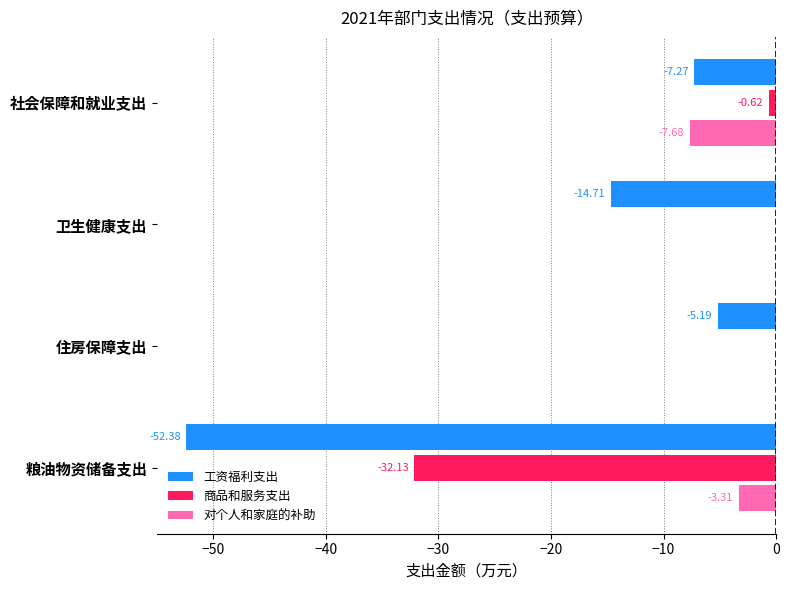

What are all the series names shown in the legend?

工资福利支出, 商品和服务支出, 对个人和家庭的补助